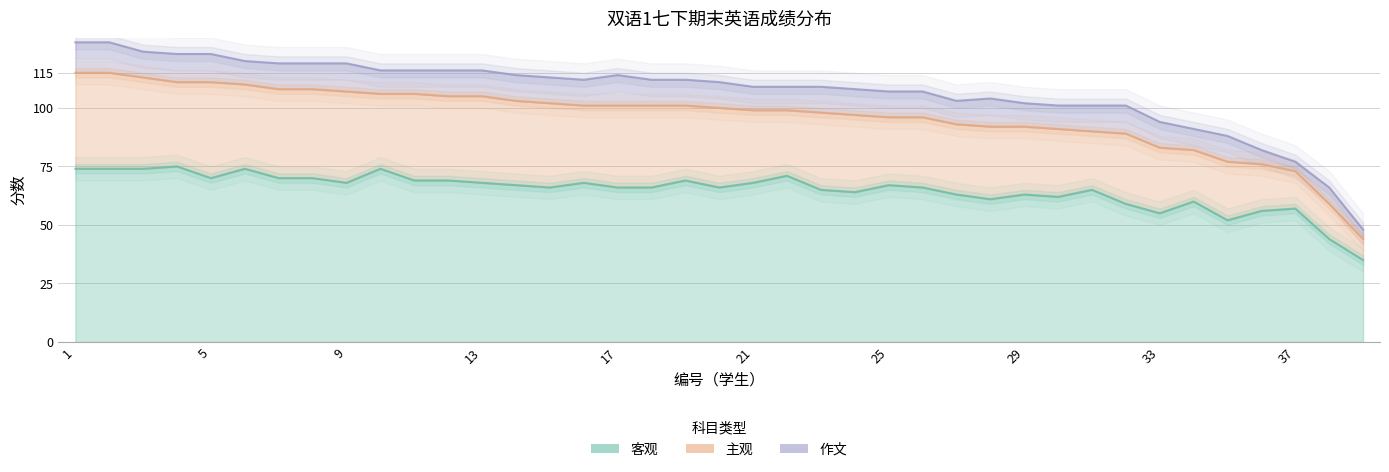

True or false: 作文 and 主观 intersect in this chart.

False